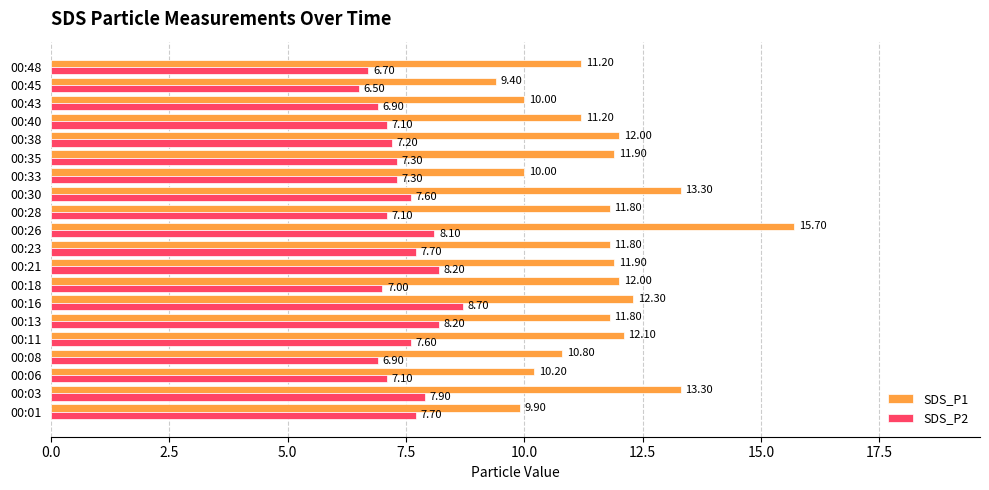

At 00:43, list the series in order from largest to smallest.

SDS_P1, SDS_P2